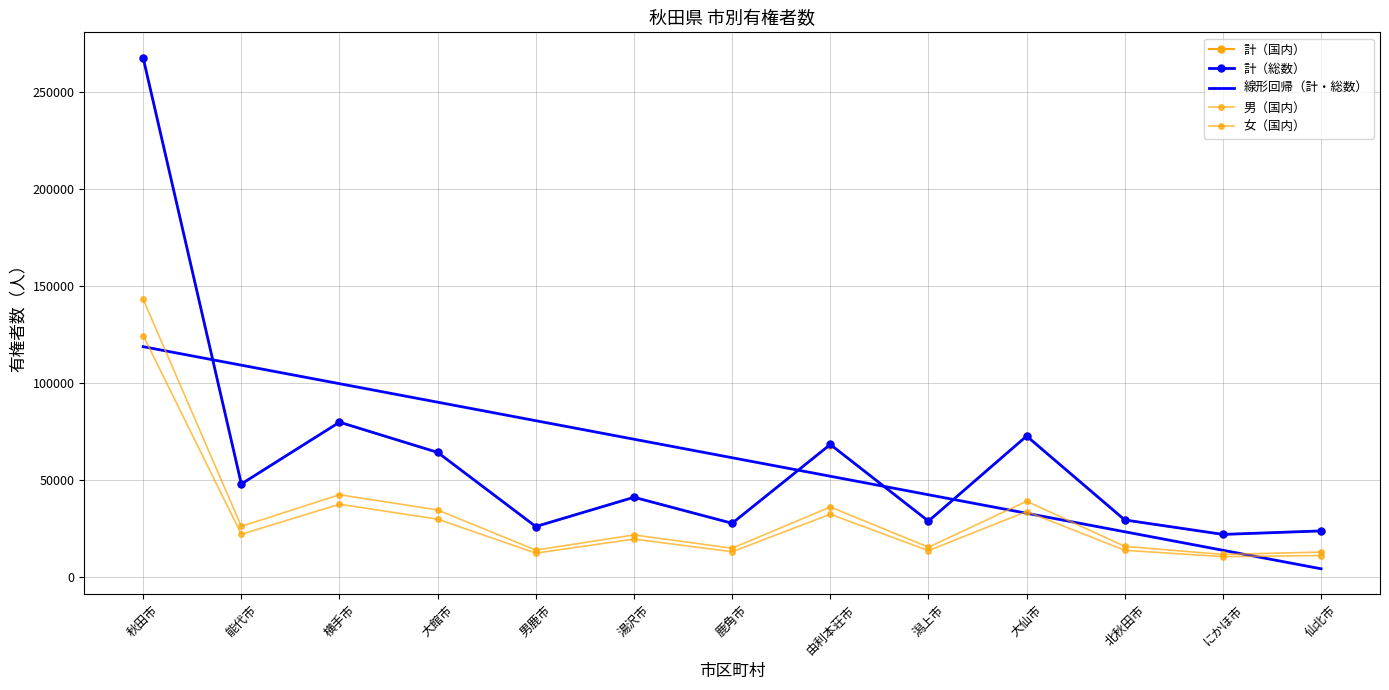

How many lines are shown in the chart?

5